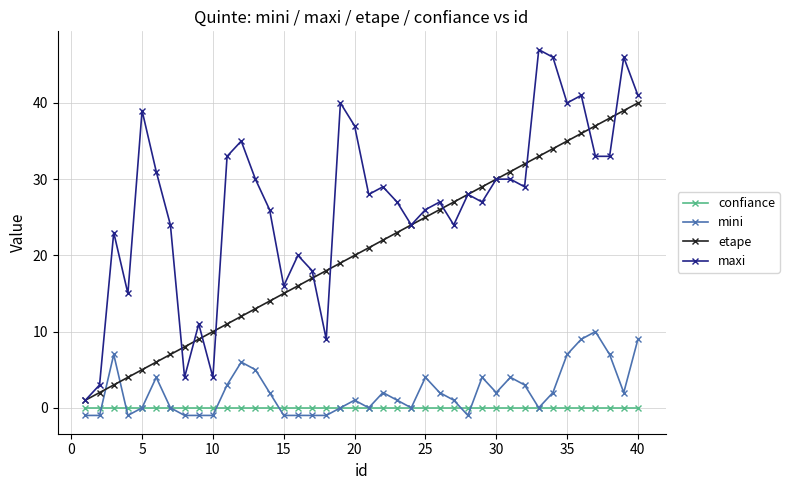

How many categories are shown in the chart?

40